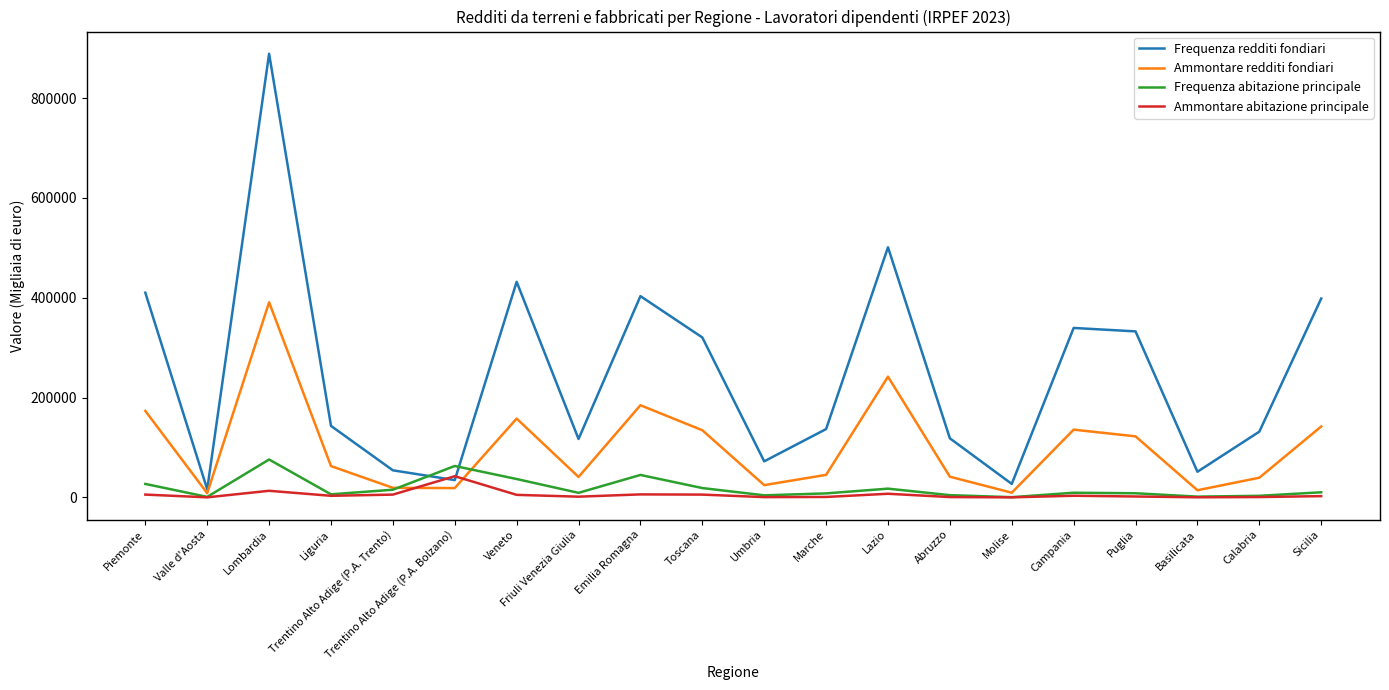

What is the minimum value shown in the chart?

123